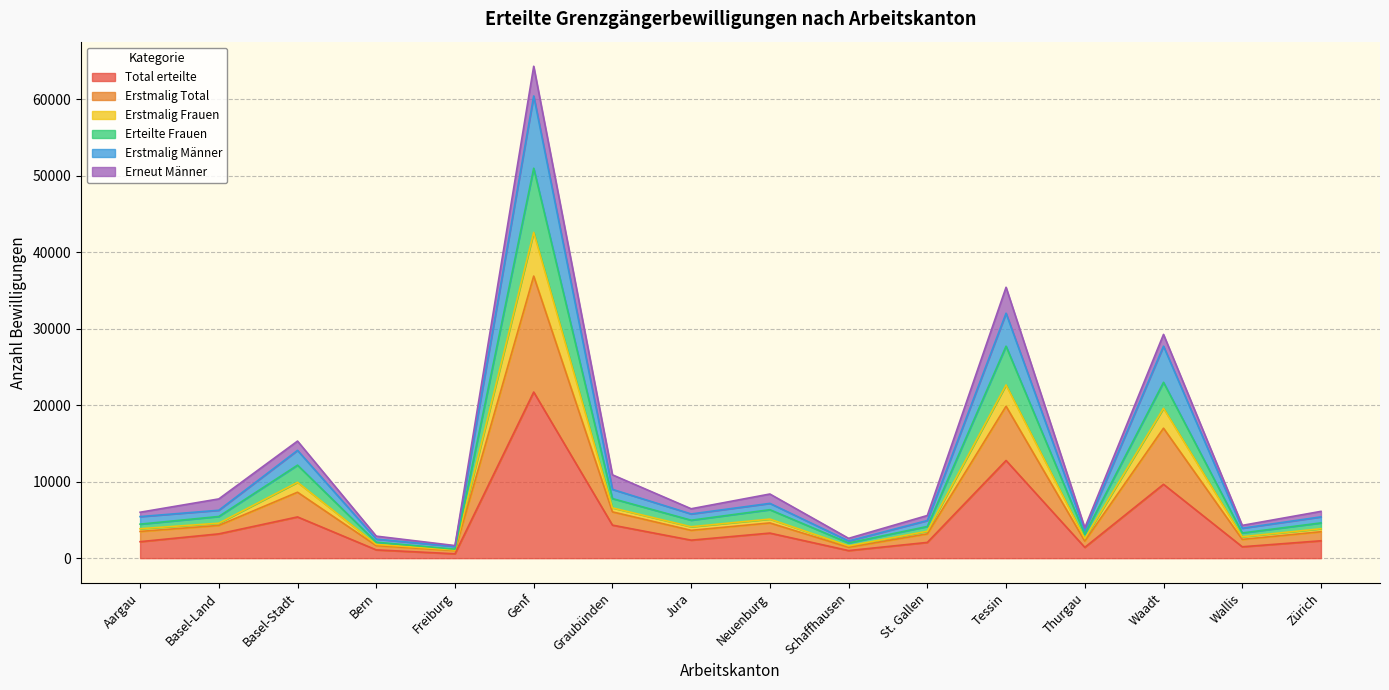

What is the highest value of the Total erteilte series?

21721